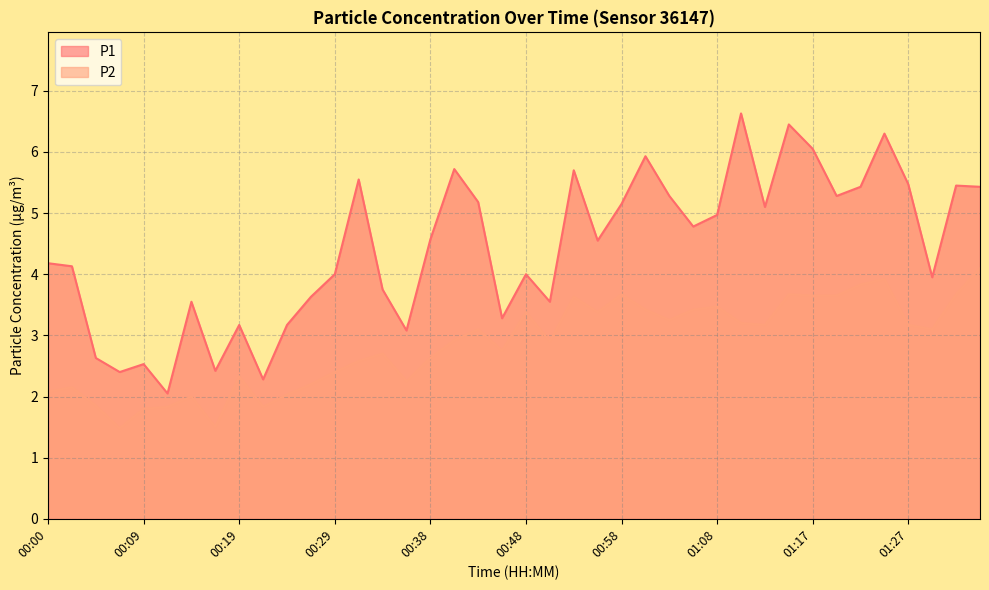

At which category does P2 reach its first local valley?

00:07